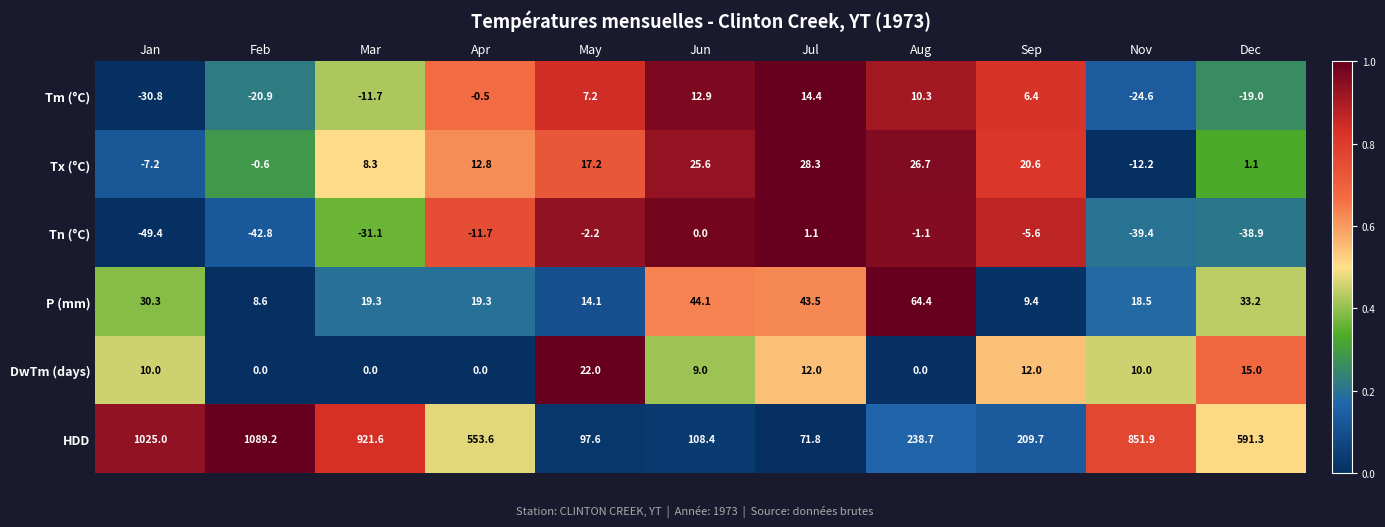

Rank the categories by Tn (°C) value from lowest to highest.

Jan, Feb, Nov, Dec, Mar, Apr, Sep, May, Aug, Jun, Jul